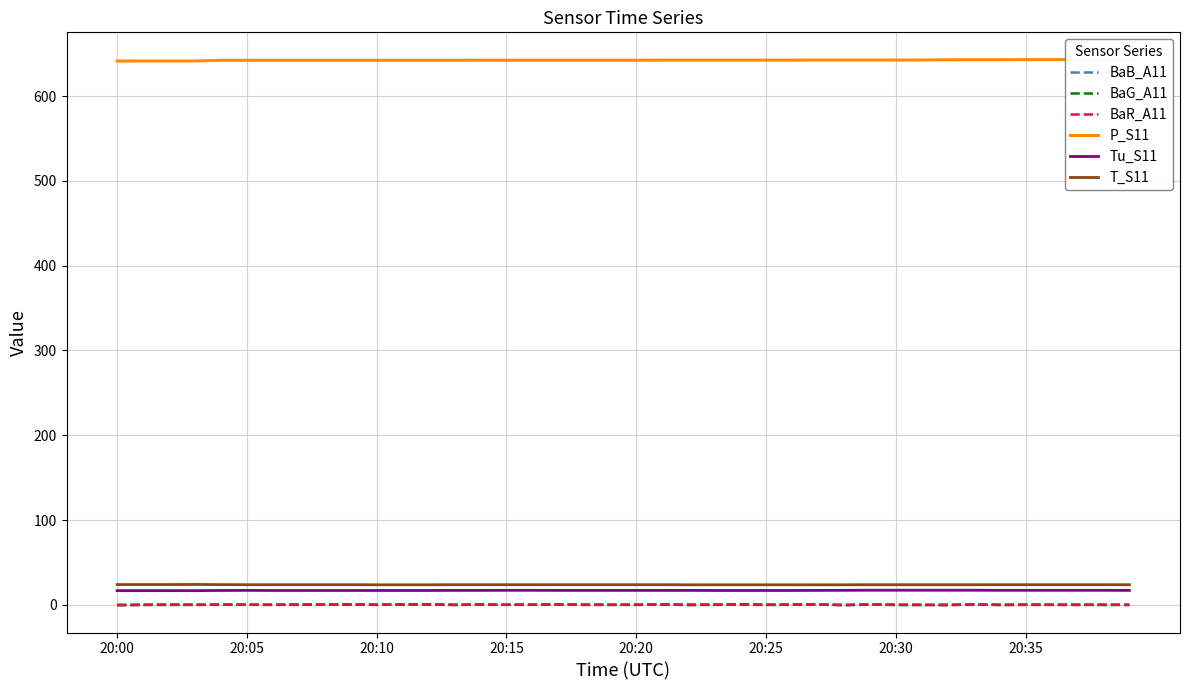

What is the average value of the BaB_A11 series?

0.1